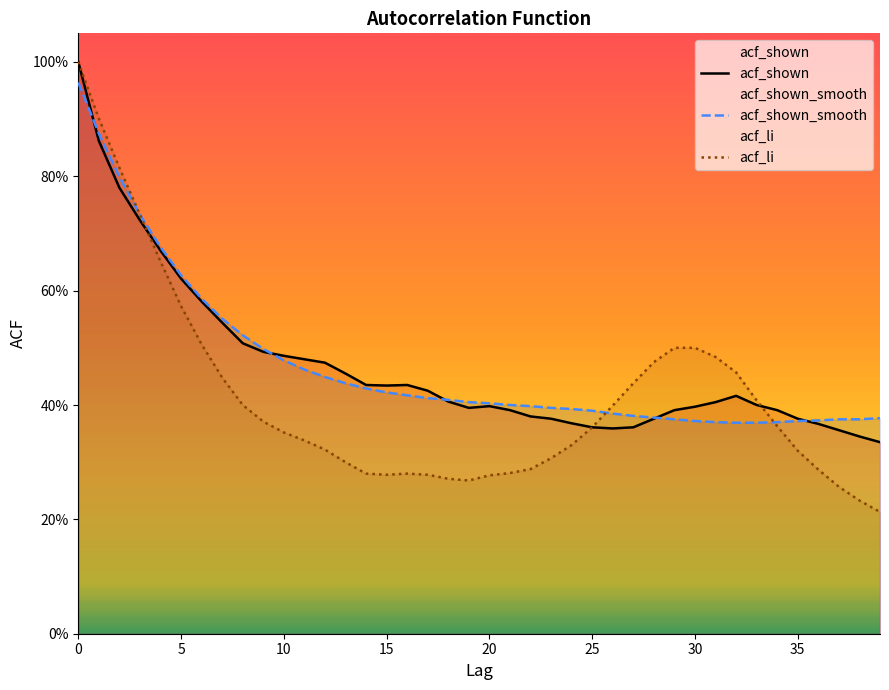

What is the label of the 29th point from the right?

11